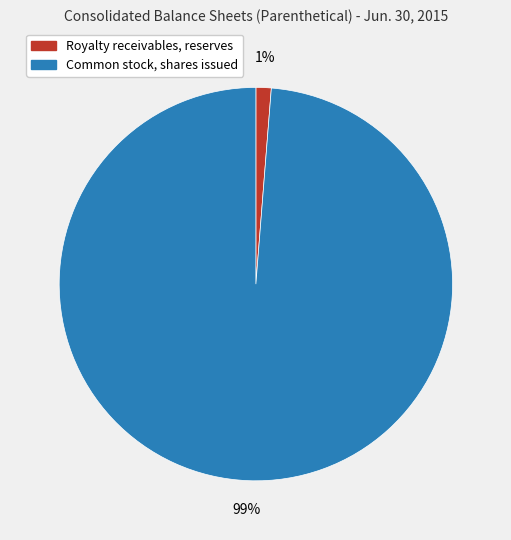

Rank the categories by value from lowest to highest.

Royalty receivables, reserves, Common stock, shares issued